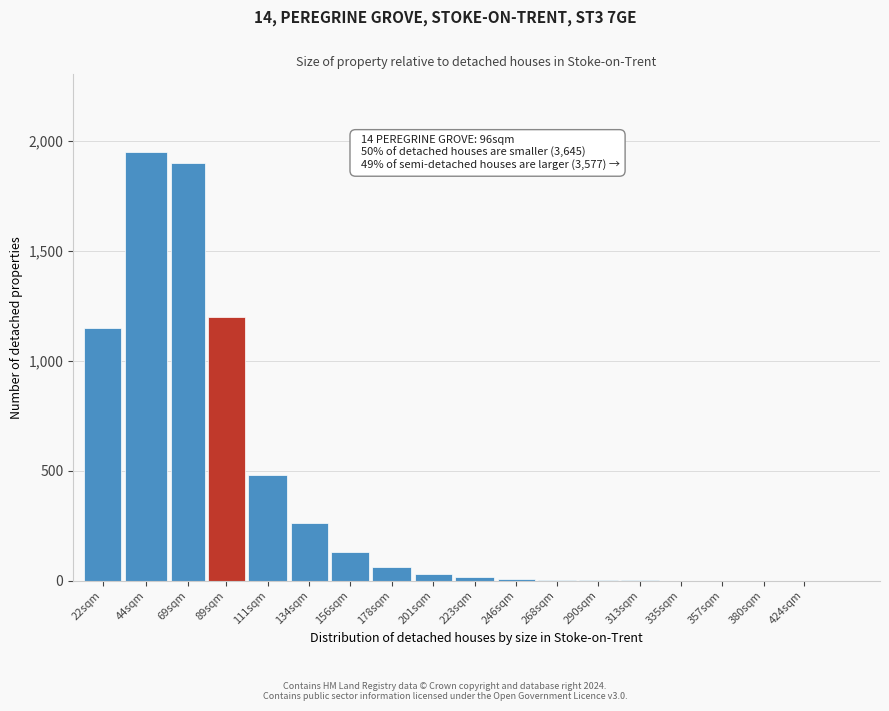

What is the maximum value shown in the chart?

1950